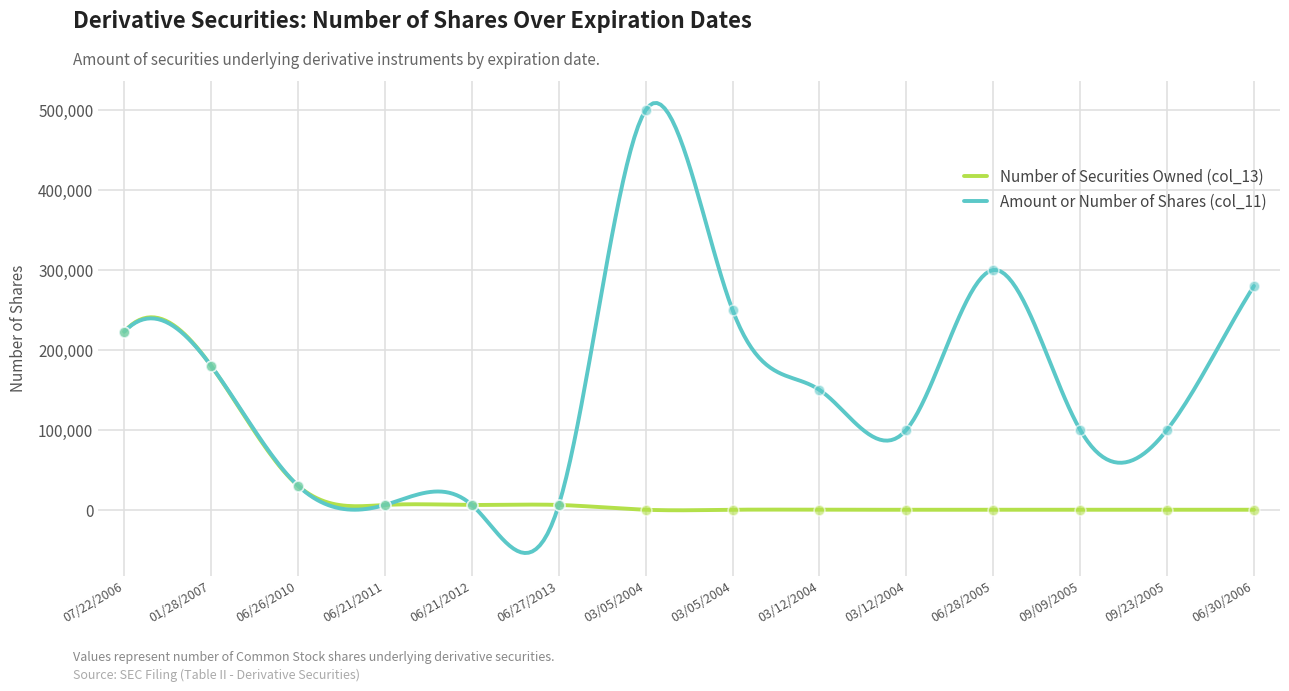

Which series has the largest total across all categories?

Amount or Number of Shares (col_11)